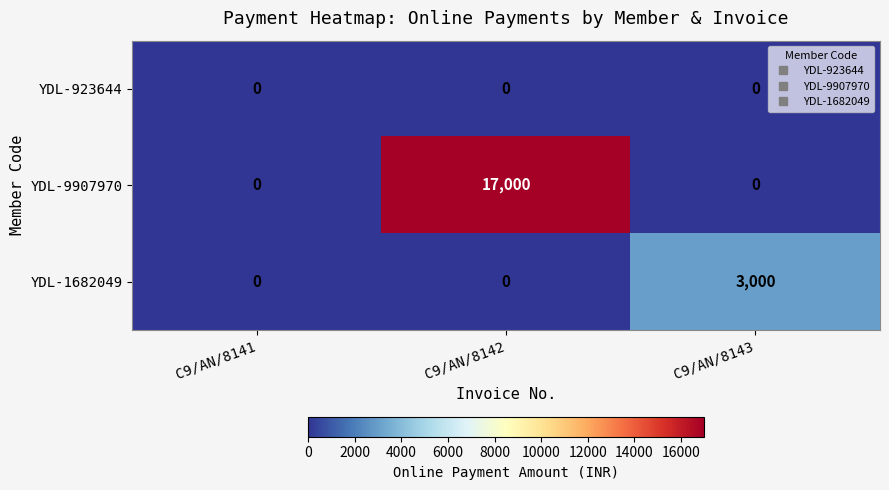

What is the difference between the maximum and second lowest values in the YDL-1682049 series?

3000